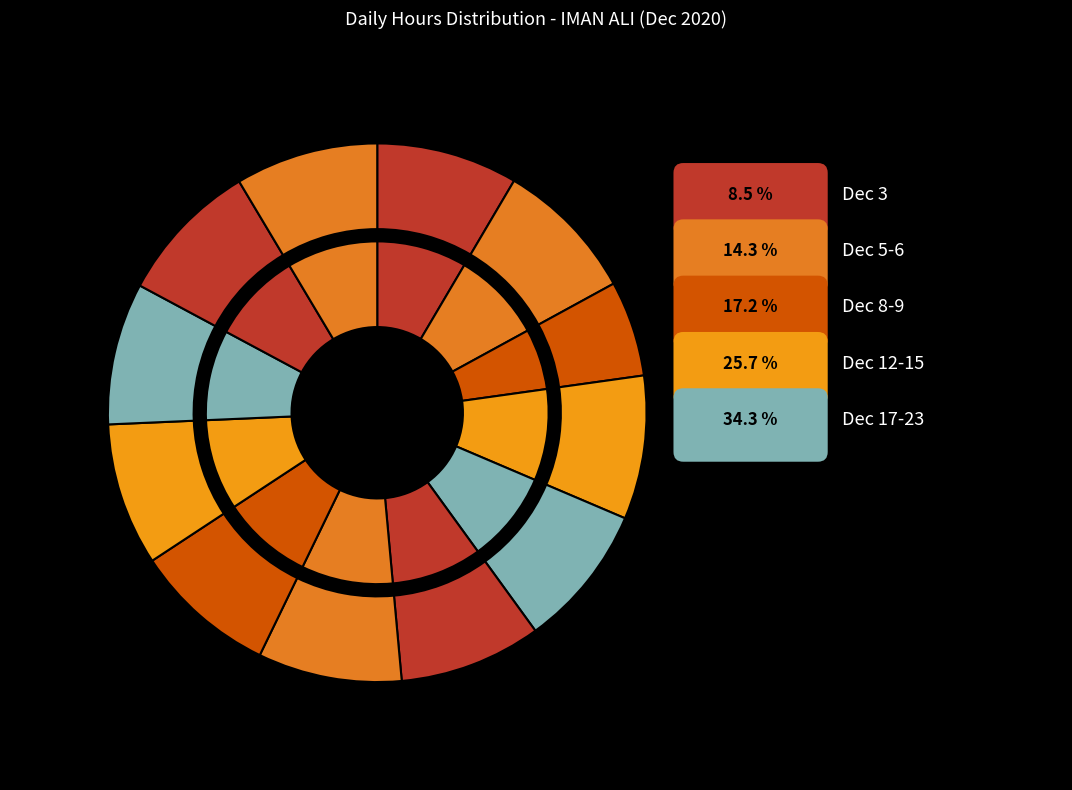

The Dec 12 slice represents 23% of the pie. True or false?

False